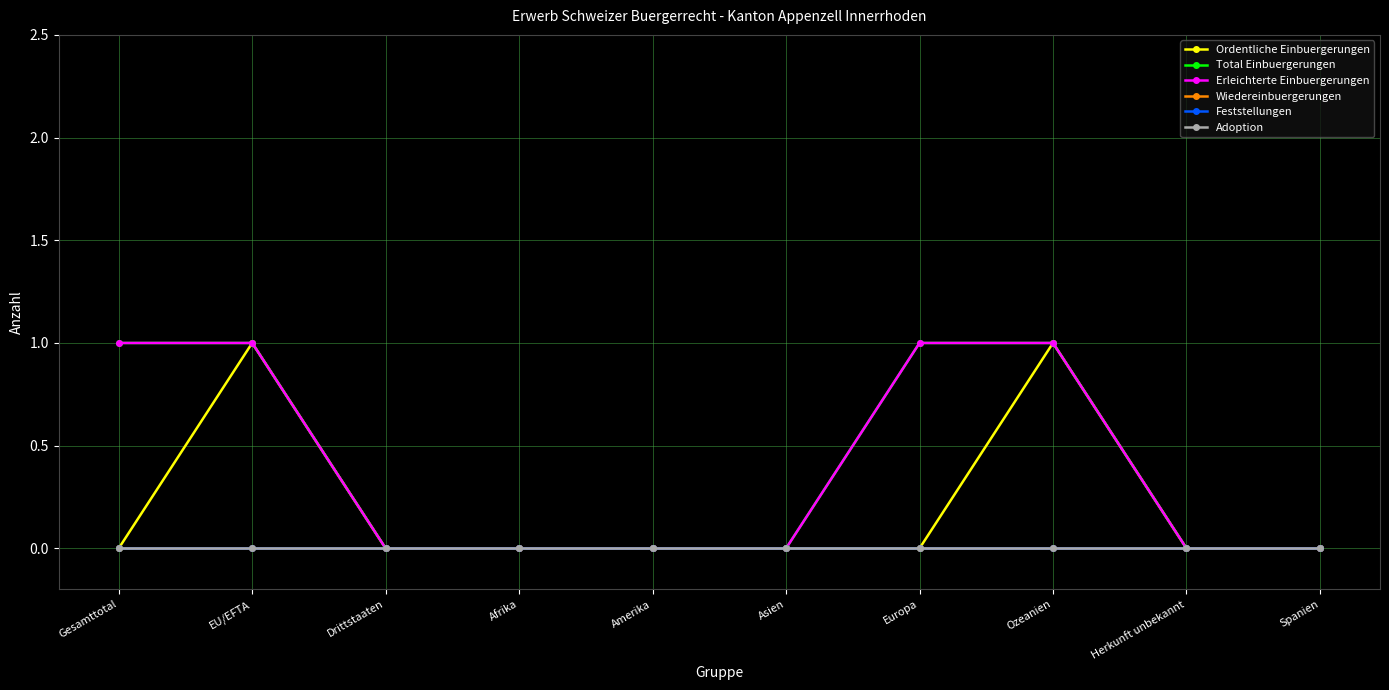

What is the total value across all series at Gesamttotal?

2